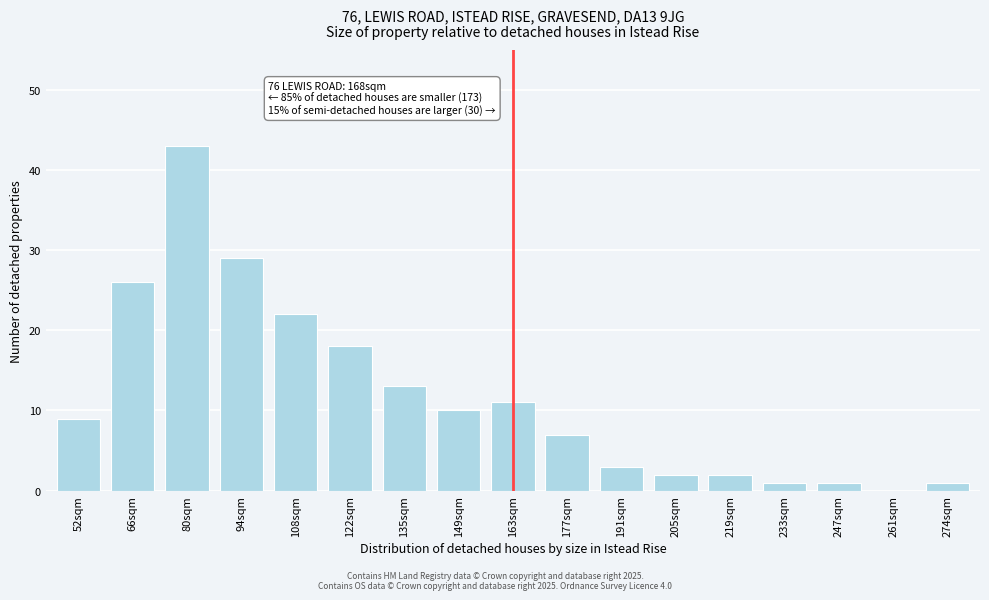

Reading left to right, what are all the values shown in this chart?

52sqm=9	66sqm=26	80sqm=43	94sqm=29	108sqm=22	122sqm=18	135sqm=13	149sqm=10	163sqm=11	177sqm=7	191sqm=3	205sqm=2	219sqm=2	233sqm=1	247sqm=1	261sqm=0	274sqm=1